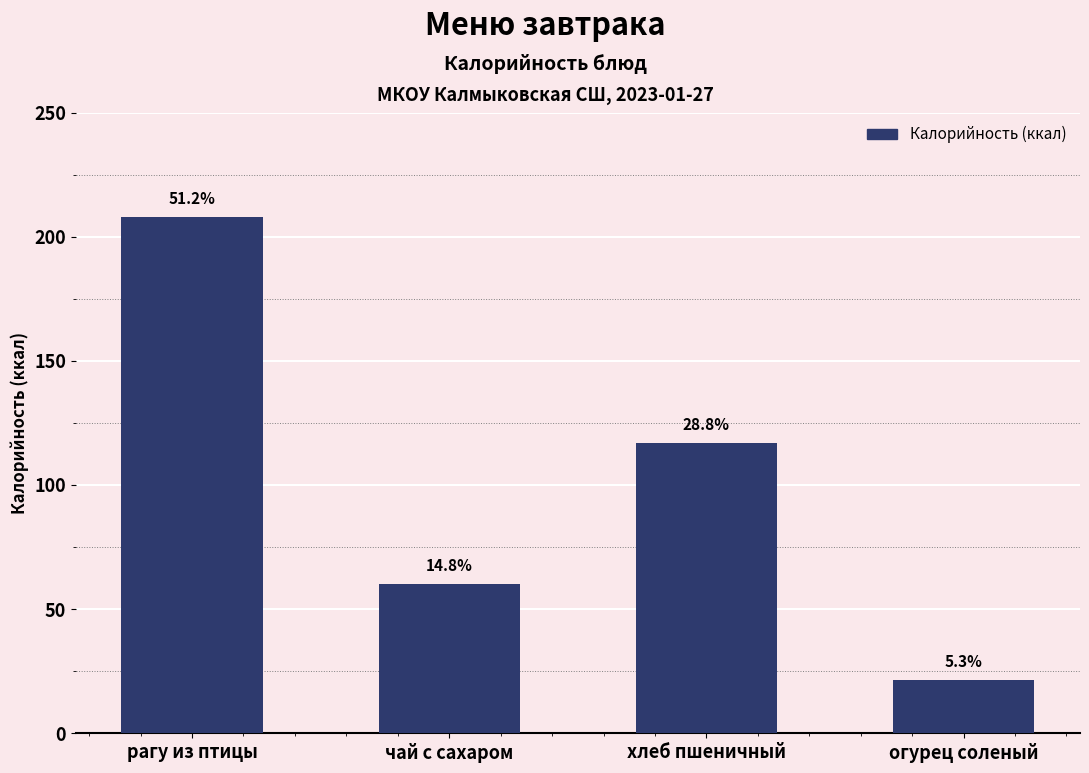

Does the chart contain any negative values?

No